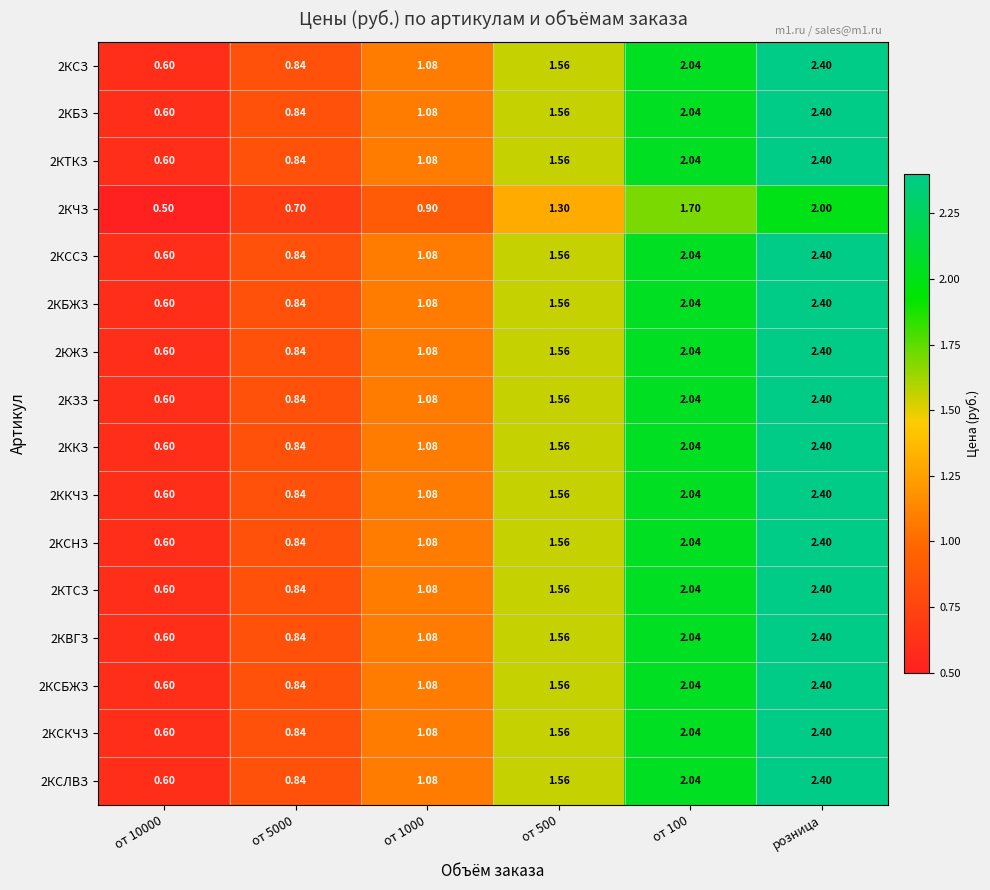

Is the value of 2КВГЗ at от 10000 greater than the value of 2КСНЗ at от 5000?

No